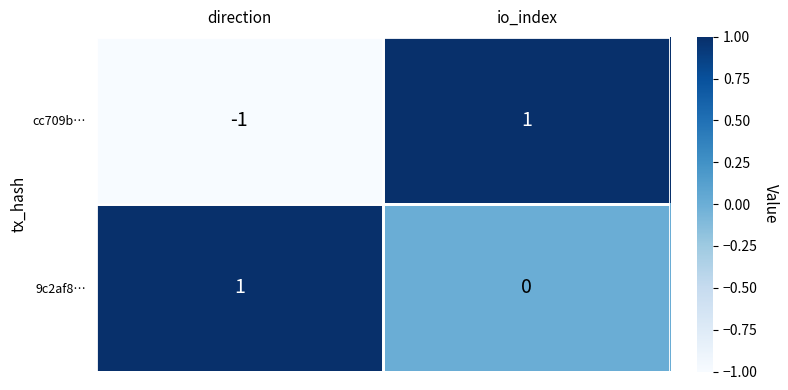

At how many categories does at least one series exceed 0?

2